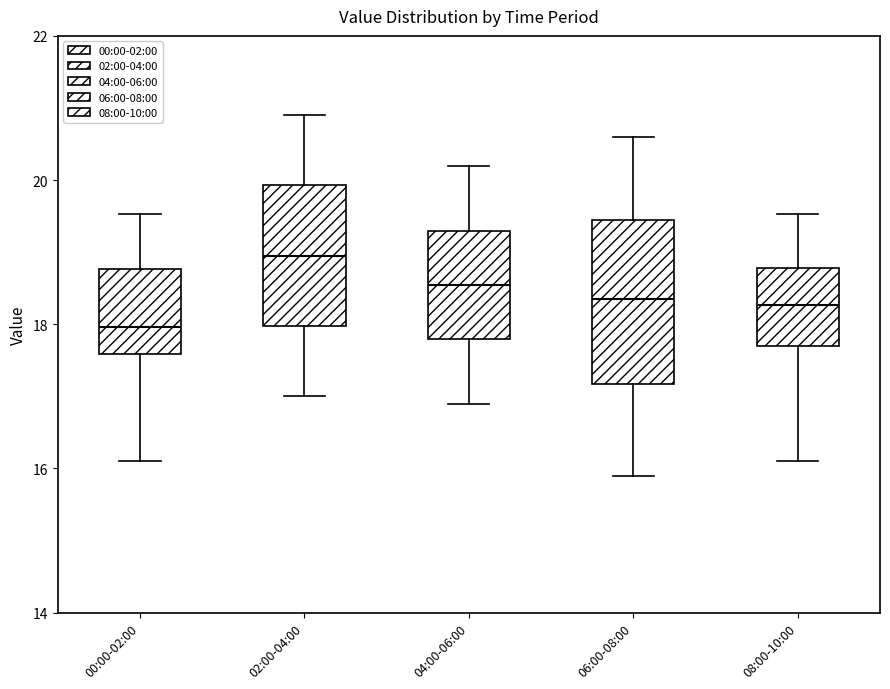

Comparing the boxes themselves (not the whiskers), which one is the tallest?

06:00-08:00